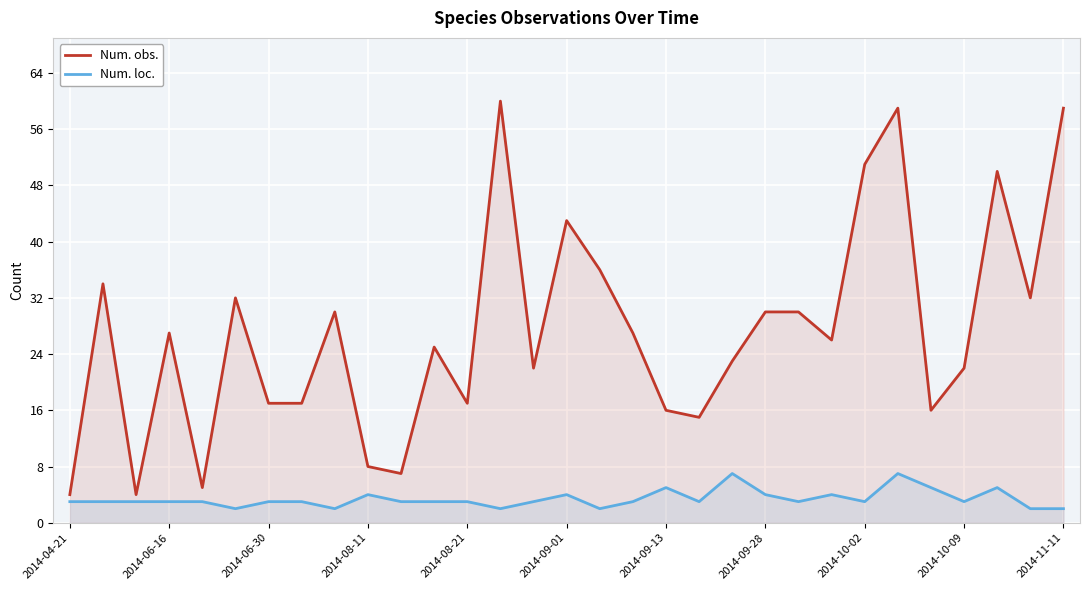

At which category is the sum across all series the highest?

25